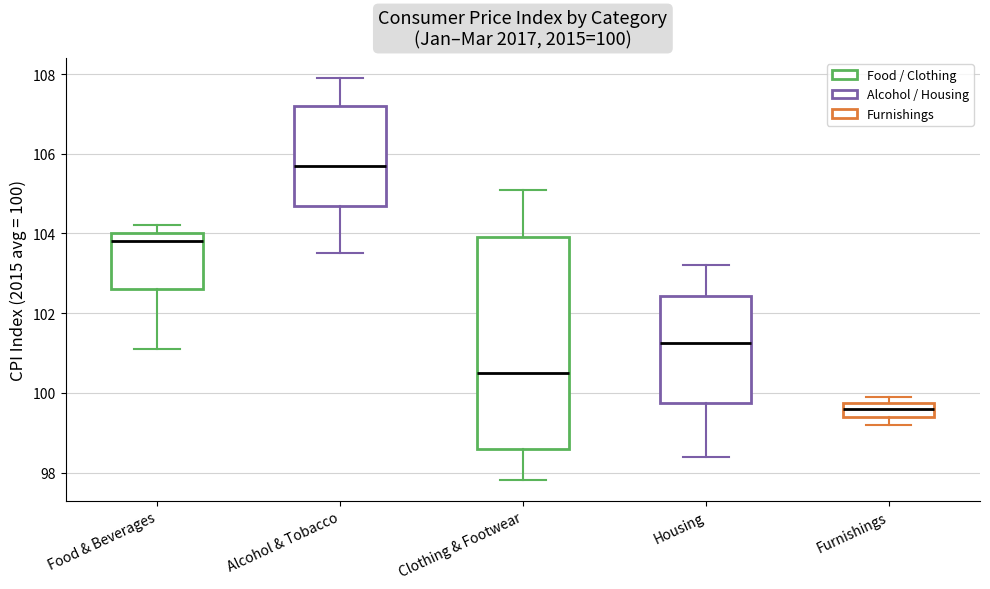

Which box is the tallest, from its lower edge to its upper edge?

Clothing & Footwear